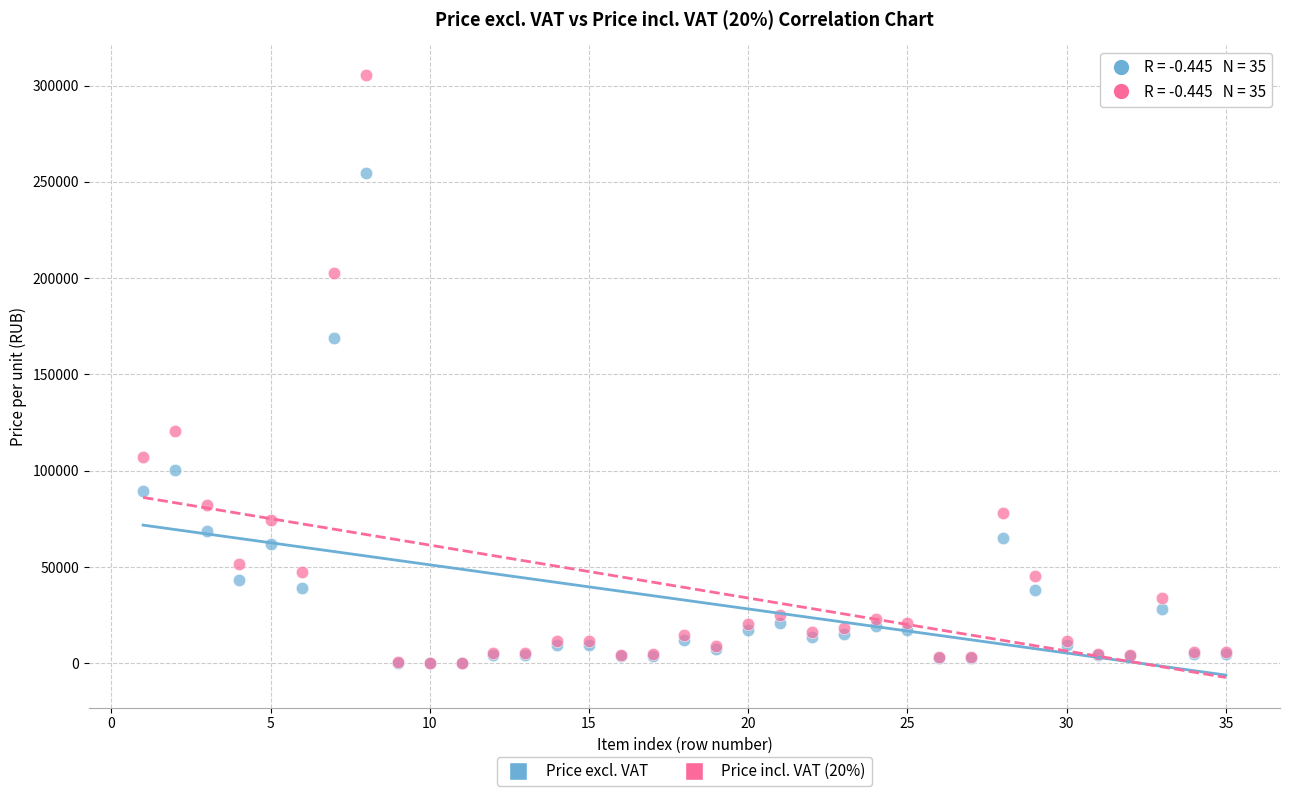

In the Price excl. VAT series, what Y value is closest to 127285?

100582.0